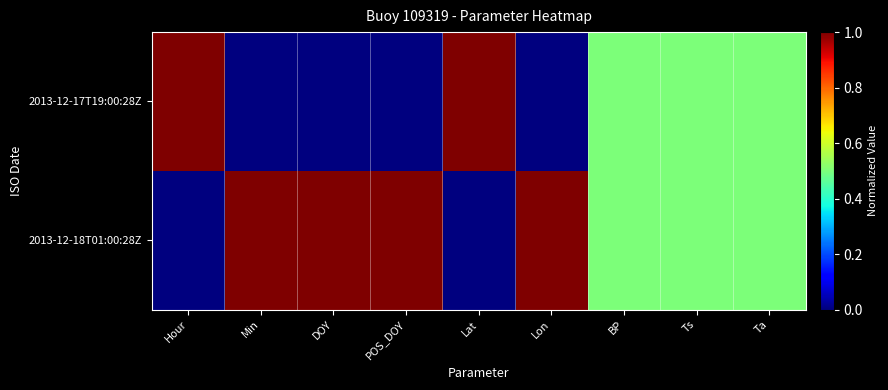

Count the number of data series in this chart.

2